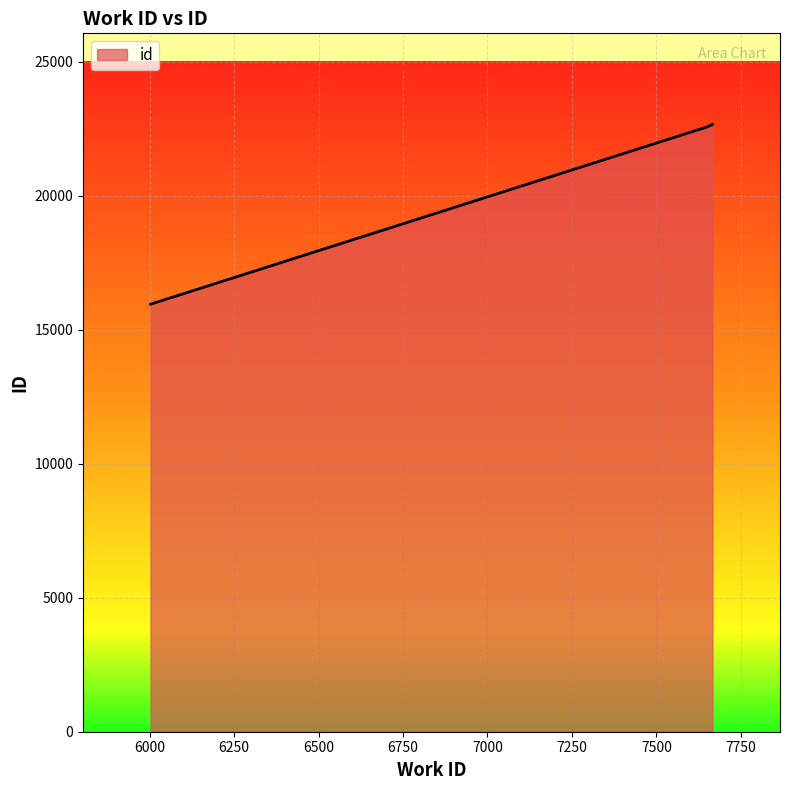

Does the chart display data point markers on the line(s)?

No